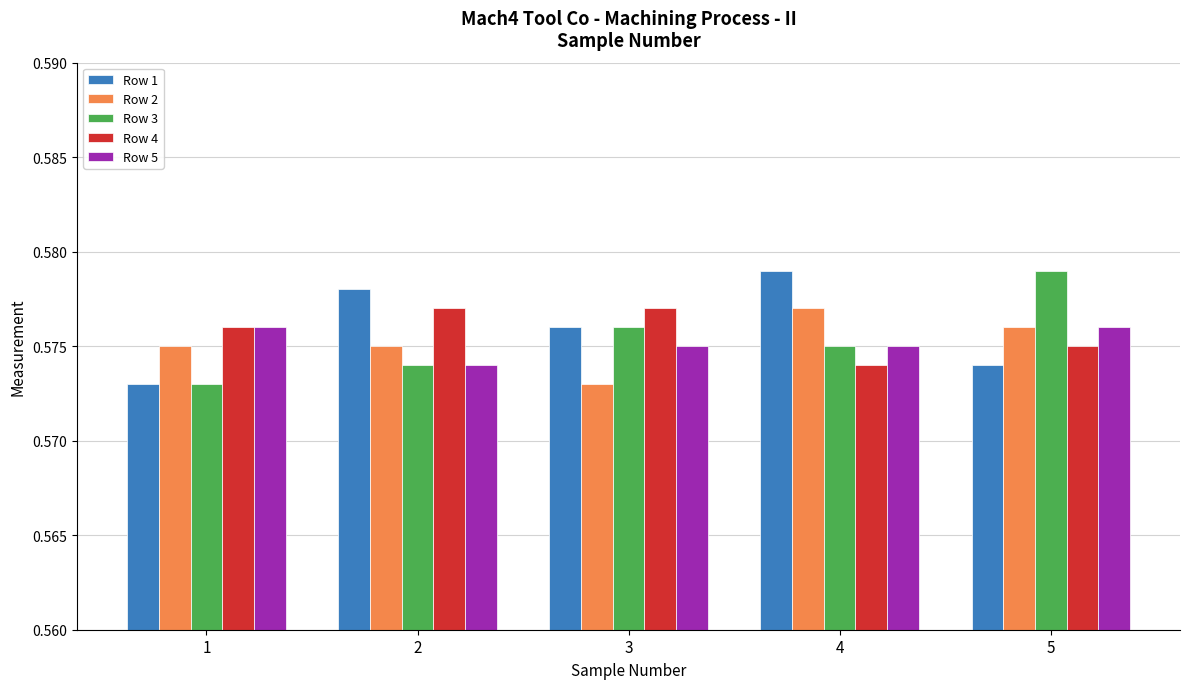

At which label does Row 3 reach its minimum?

1